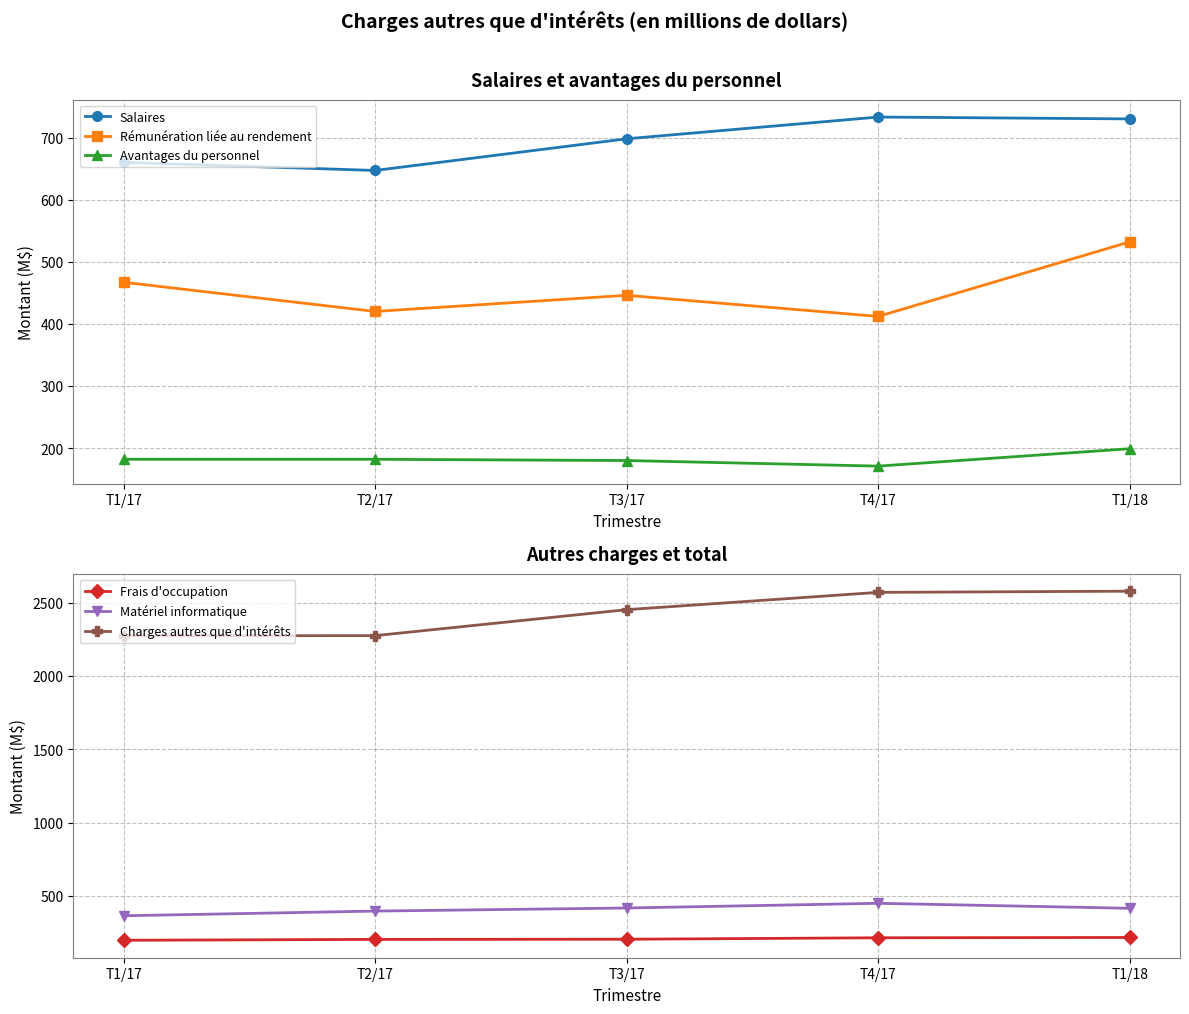

Rank the series at T2/17 from lowest to highest value.

Avantages du personnel, Frais d'occupation, Matériel informatique, Rémunération liée au rendement, Salaires, Charges autres que d'intérêts